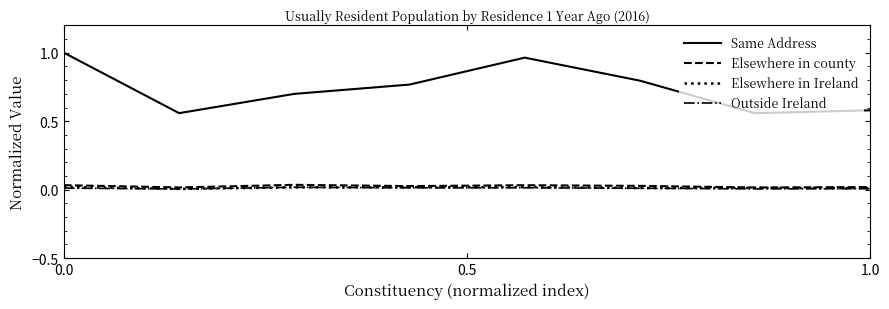

True or false: Same Address and Elsewhere in Ireland cross at least once.

False